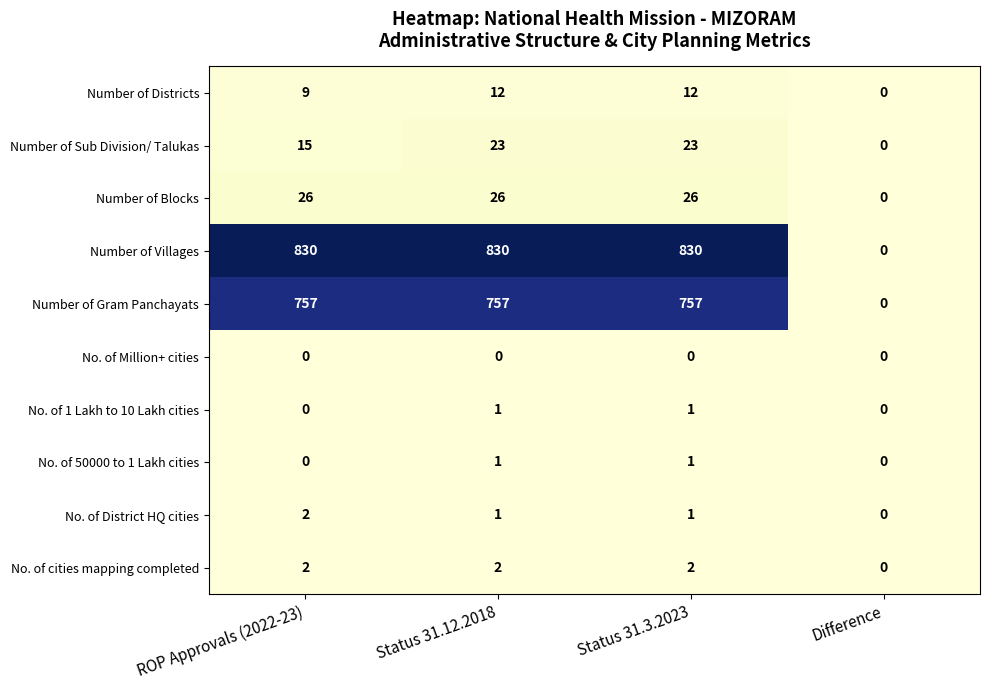

What is the greatest value displayed?

830